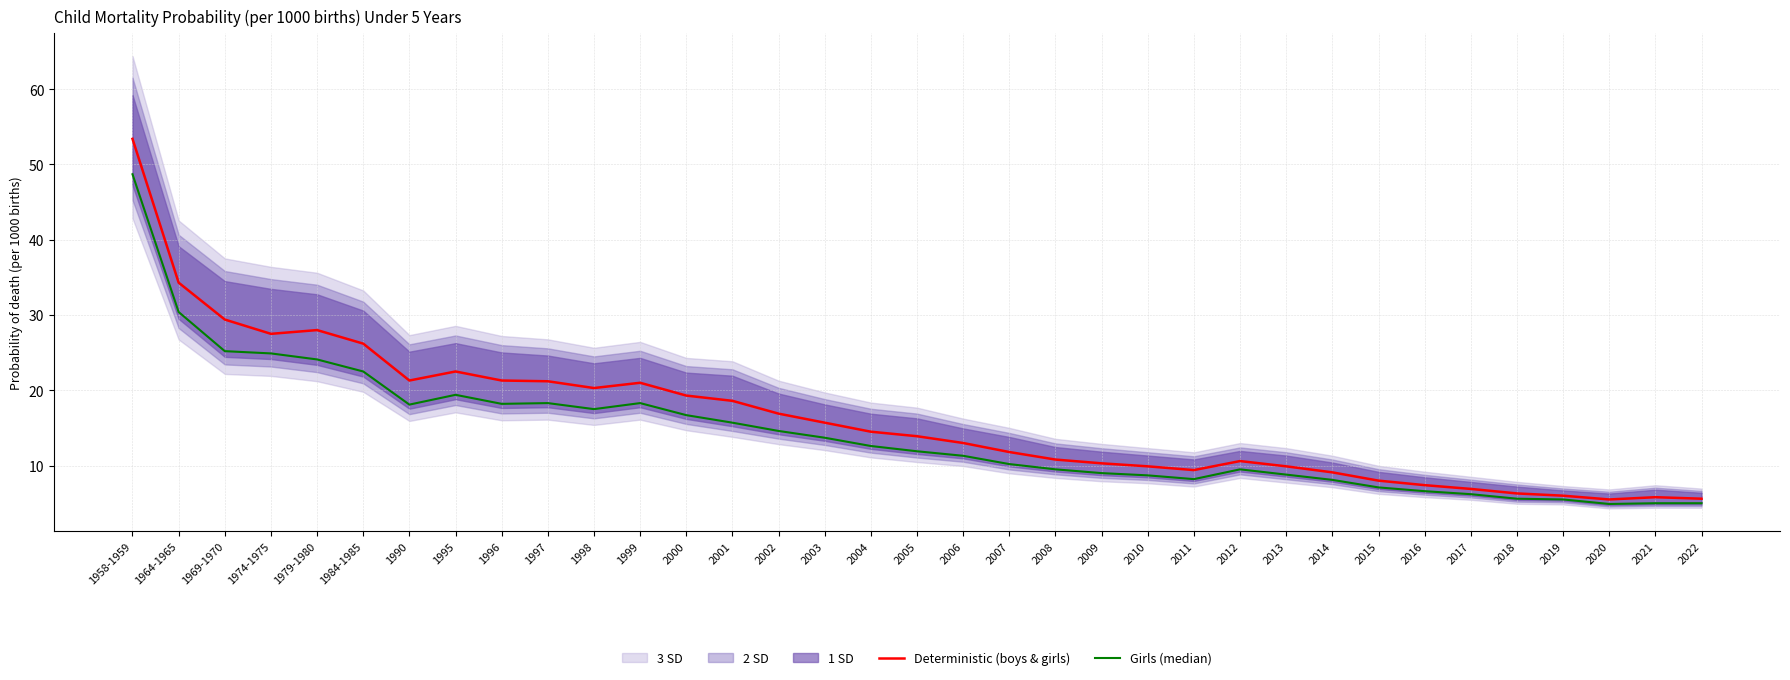

Rank the categories by Deterministic (boys & girls) value from highest to lowest.

1958-1959, 1964-1965, 1969-1970, 1979-1980, 1974-1975, 1984-1985, 1995, 1990, 1996, 1997, 1999, 1998, 2000, 2001, 2002, 2003, 2004, 2005, 2006, 2007, 2008, 2012, 2009, 2010, 2013, 2011, 2014, 2015, 2016, 2017, 2018, 2019, 2021, 2022, 2020